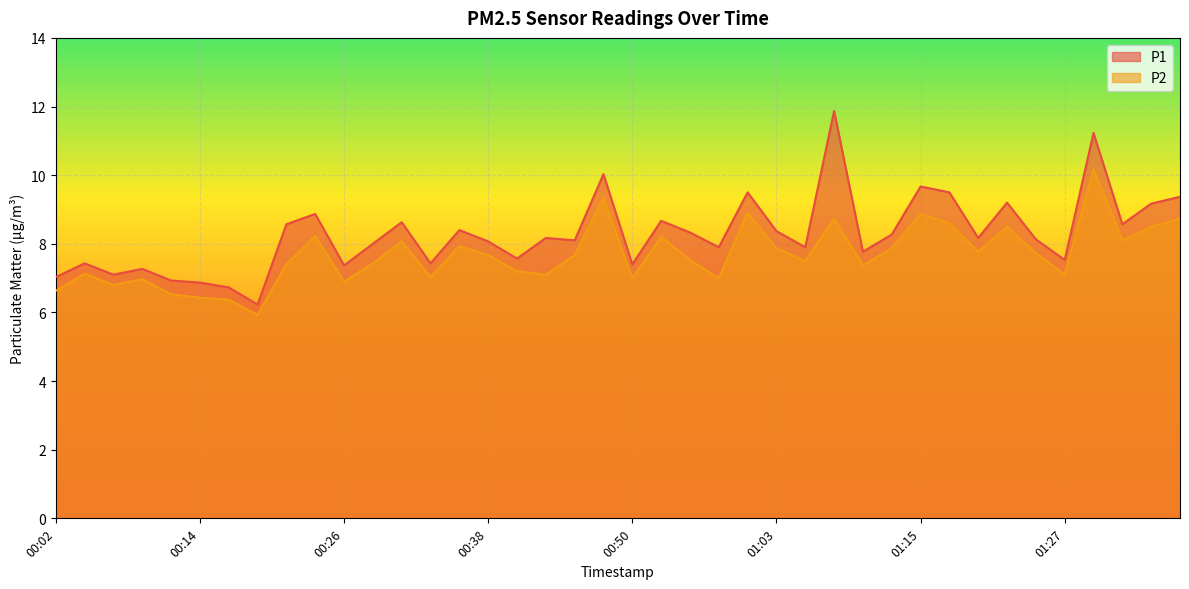

What are all the series names shown in the legend?

P1, P2